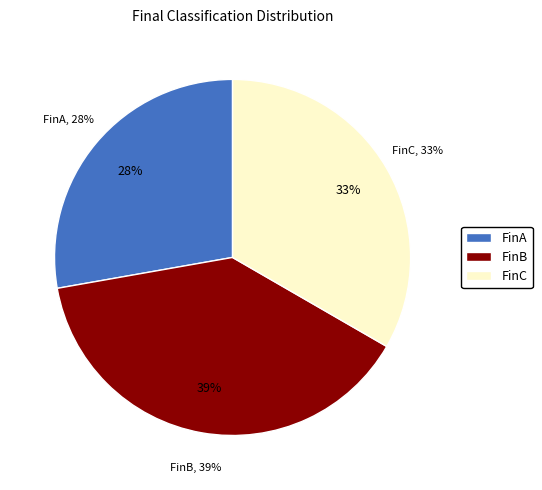

What percentage is the FinA slice, to the nearest percent?

28%